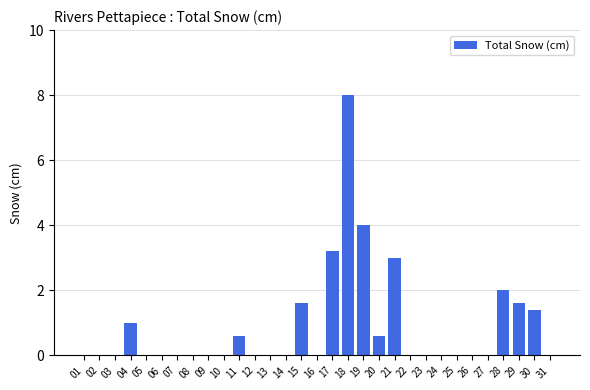

How many series are shown in this chart?

1